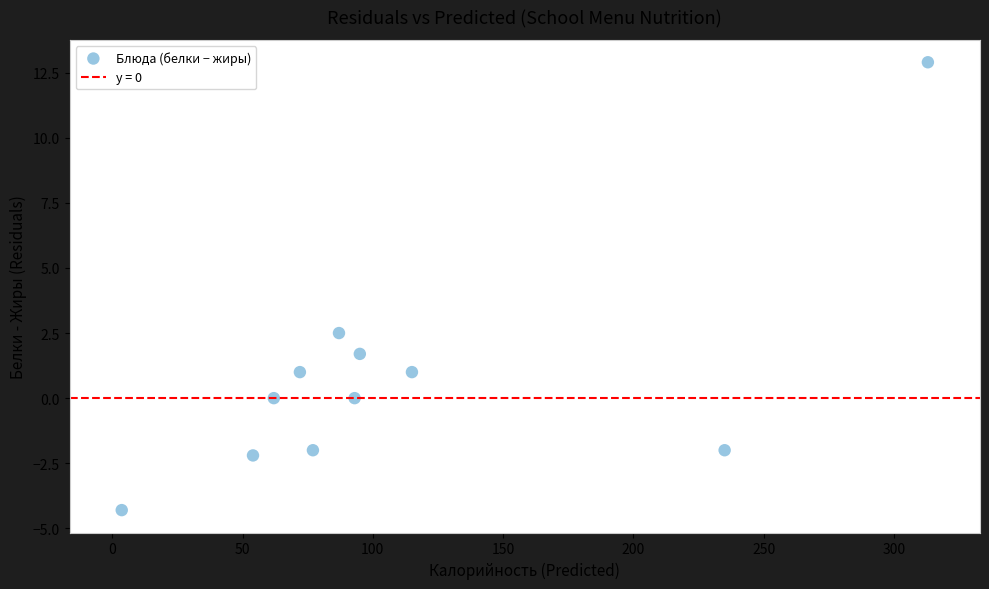

What is the range of X values (max minus min)?

309.4